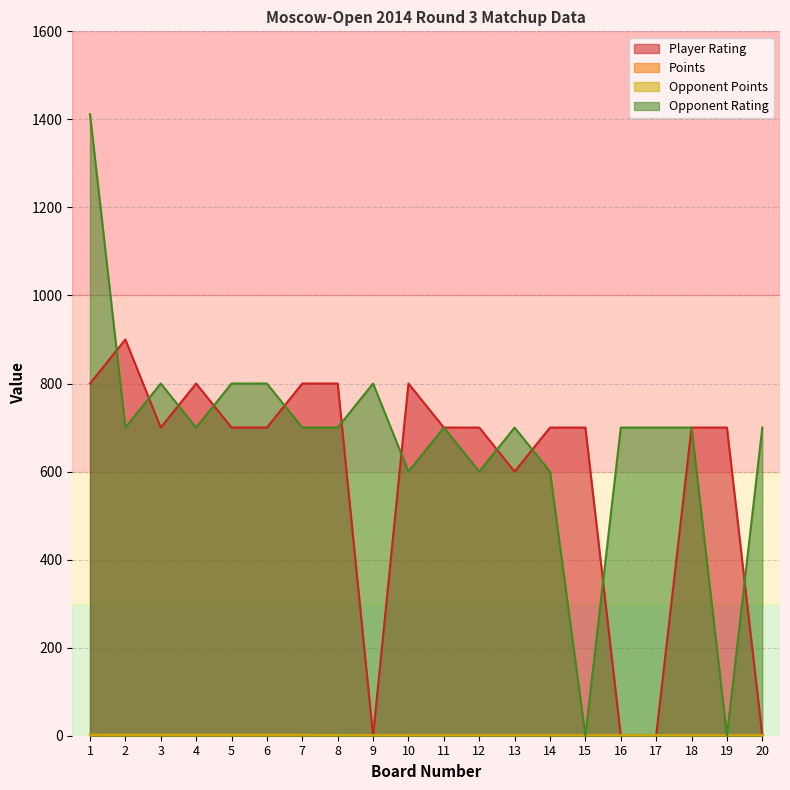

At how many categories does at least one series exceed 766?

10